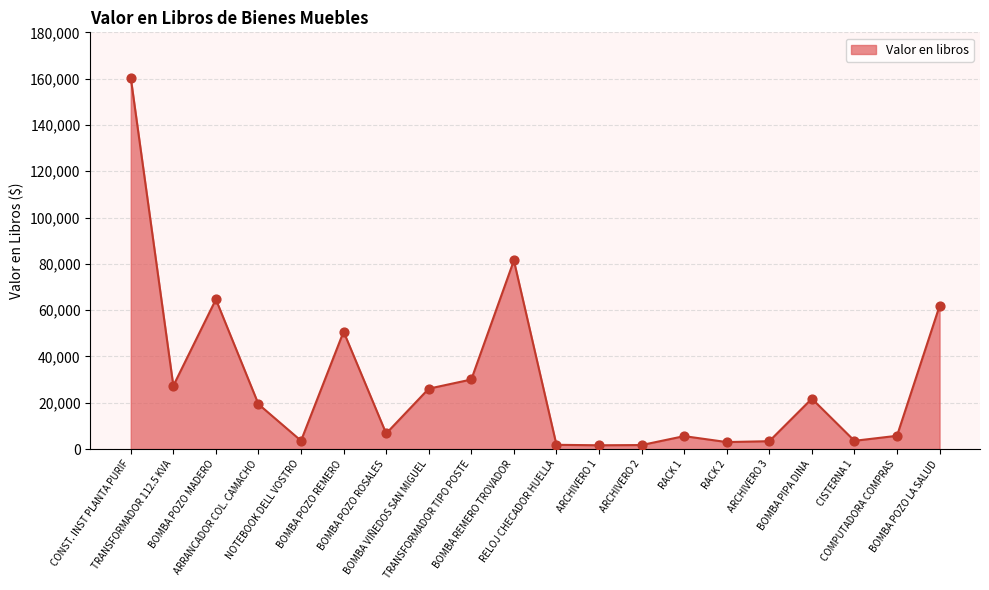

Approximately how many times larger is the value at BOMBA VIÑEDOS SAN MIGUEL compared to COMPUTADORA COMPRAS?

4.6